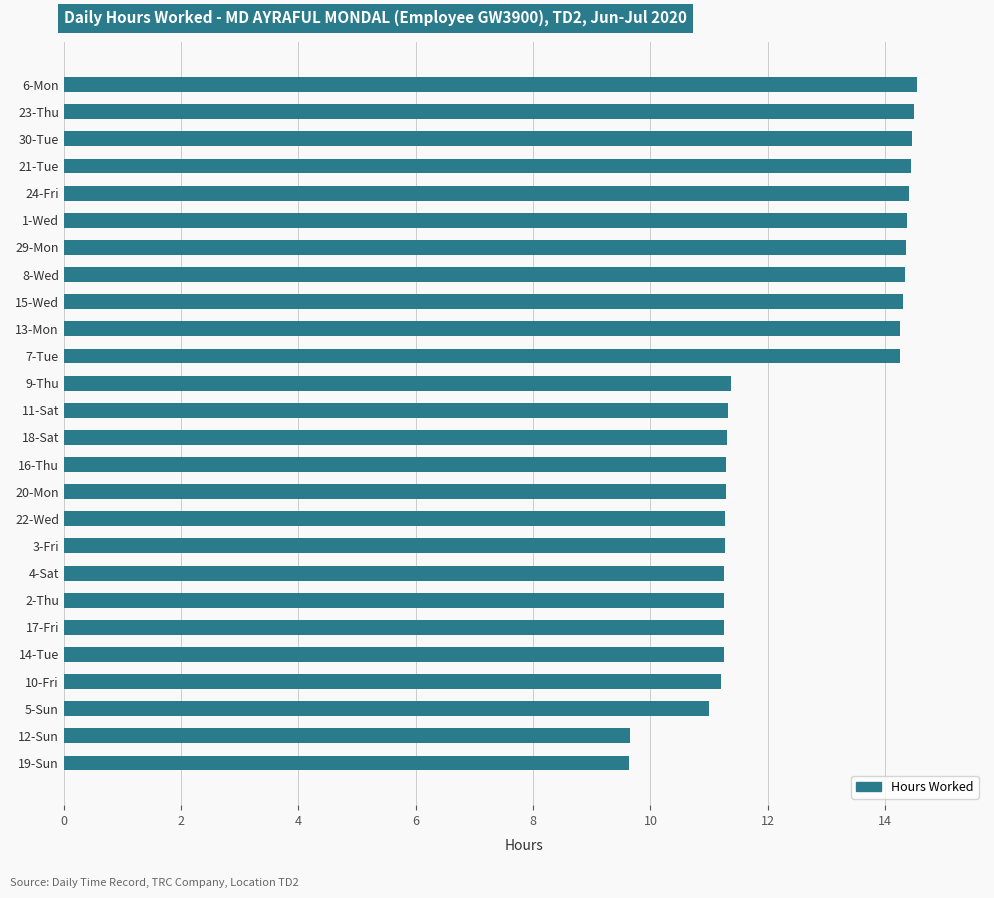

Approximately how many times larger is the value at 24-Fri compared to 5-Sun?

1.3